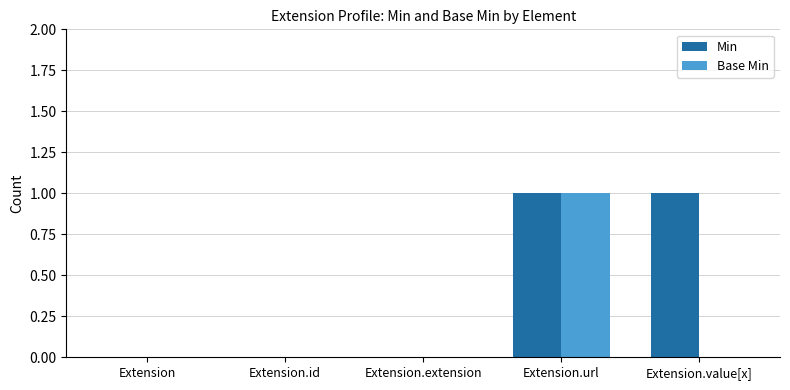

True or false: Base Min has a value of 0 at Extension.value[x].

True